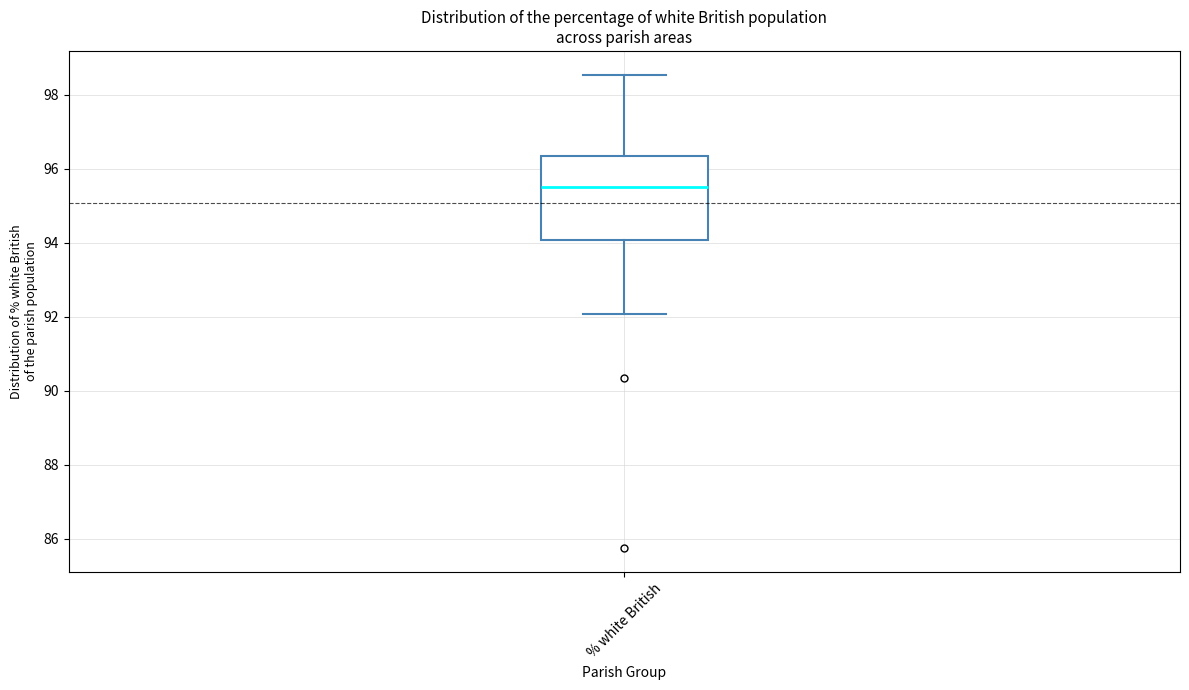

Read this box plot against the y-axis: the position of the median line, the range covered by the box, and the ends of both whiskers. The values are not printed on the chart, so give them approximately, as read against the axis.

median 95.6, box 94.0 to 96.4, whiskers 92.0 to 98.6